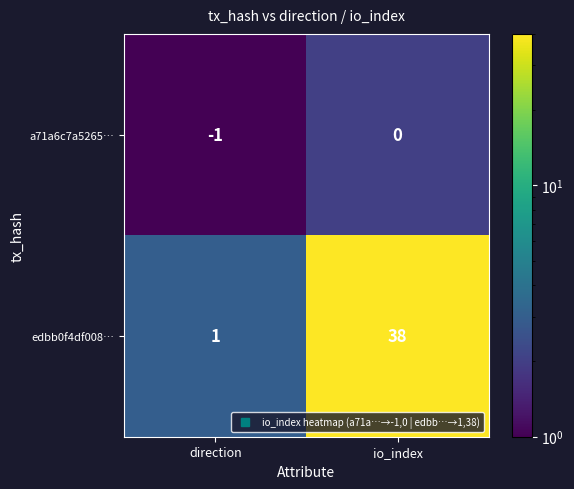

Reading left to right, transcribe all the data shown in this chart.

a71a6c7a5265…: -1	0
edbb0f4df008…: 1	38